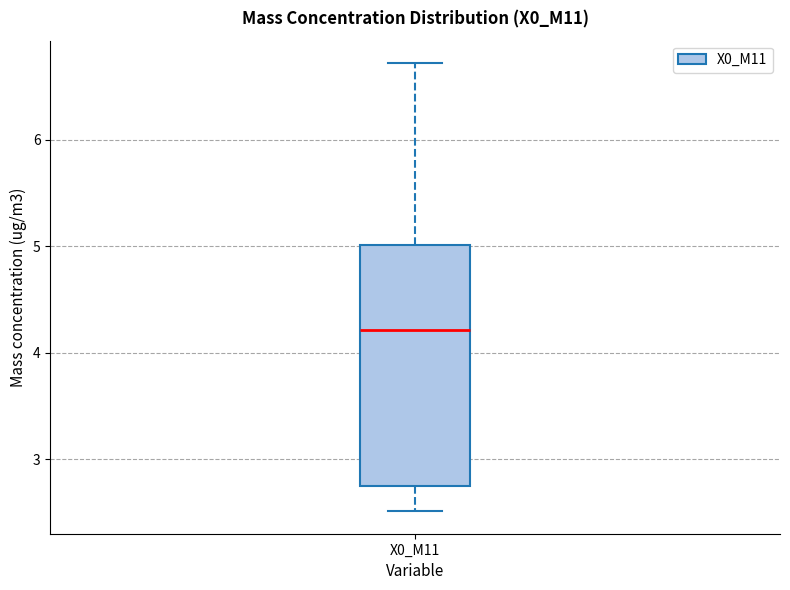

Transcribe this box plot: give where the median line is, the range the box spans, and where the two whiskers end, as read against the y-axis. The values are not printed on the chart, so give them approximately, as read against the axis.

median 4.2, box 2.7 to 5.0, whiskers 2.5 to 6.7